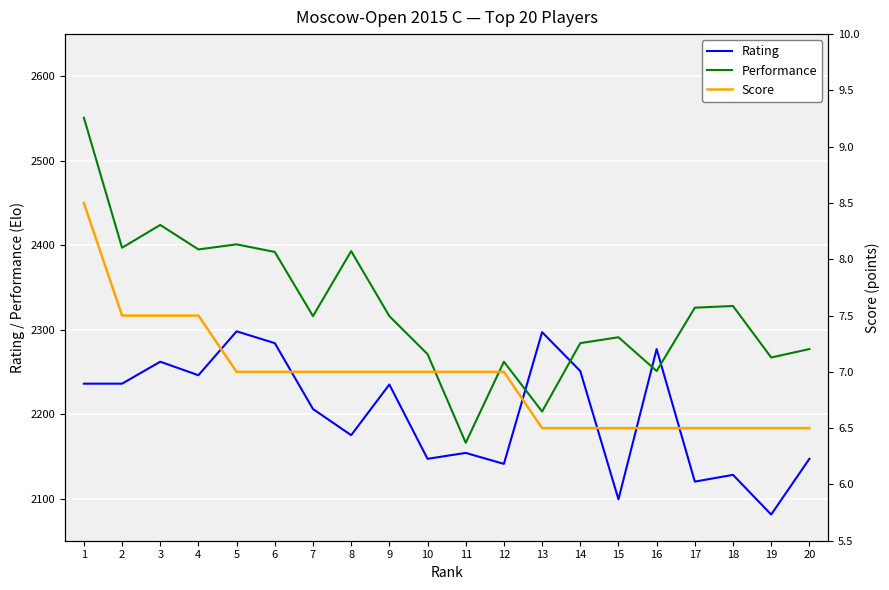

List the series in order of their peak value, lowest first.

Score, Rating, Performance